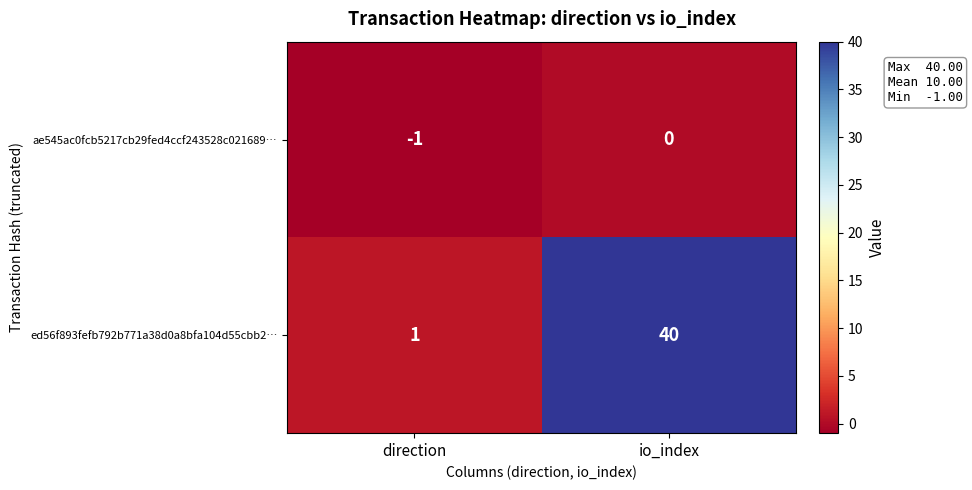

At which category is the sum across all series the highest?

io_index